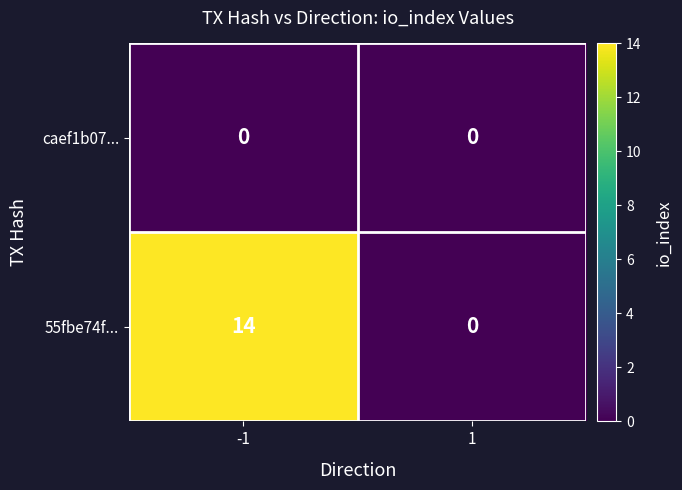

Which series has the largest range (max minus min)?

55fbe74f...